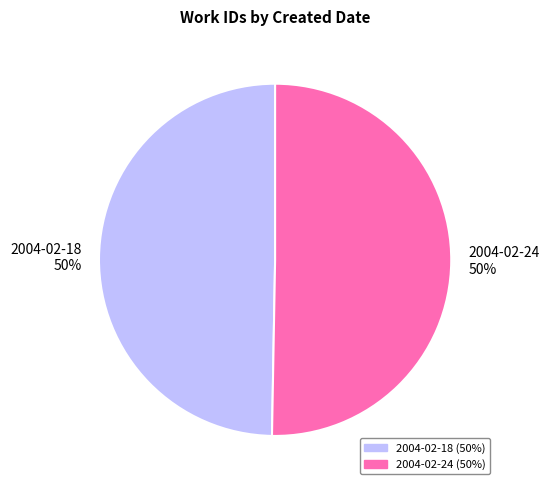

What is the ratio of the value at 2004-02-18 to the value at 2004-02-24?

1.0